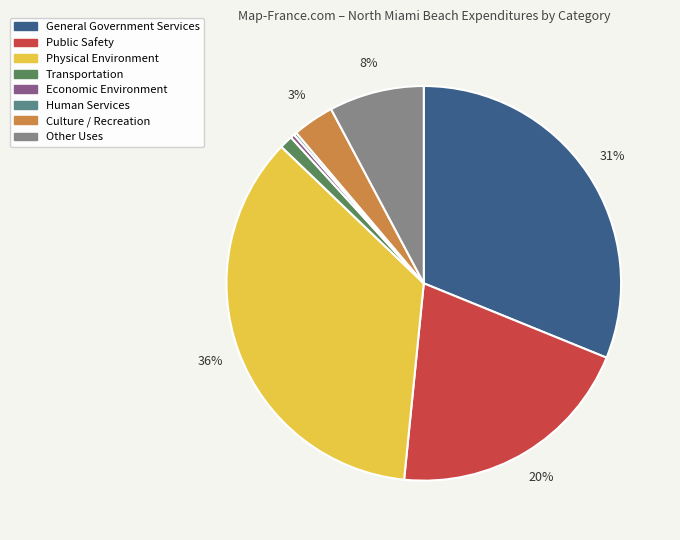

Which has a higher value, Other Uses or Public Safety?

Public Safety